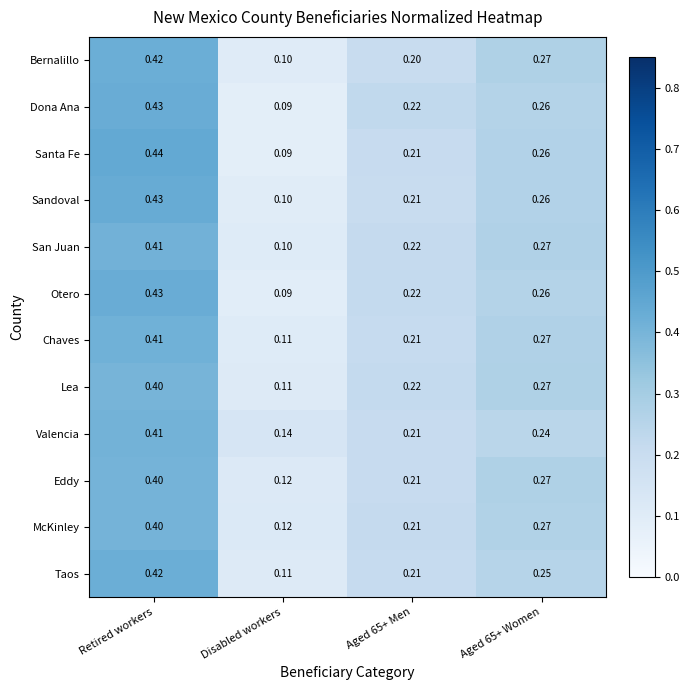

Where is Valencia nearest to the value 0?

Disabled workers